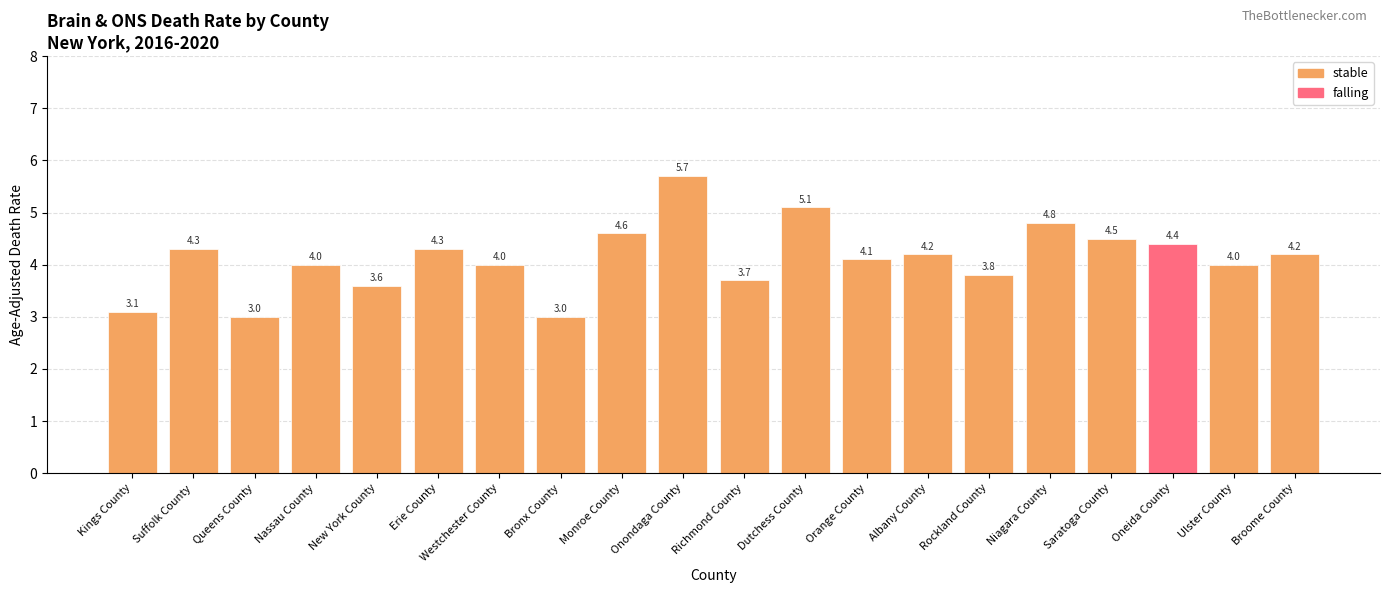

Between Niagara County and Albany County, which is larger?

Niagara County